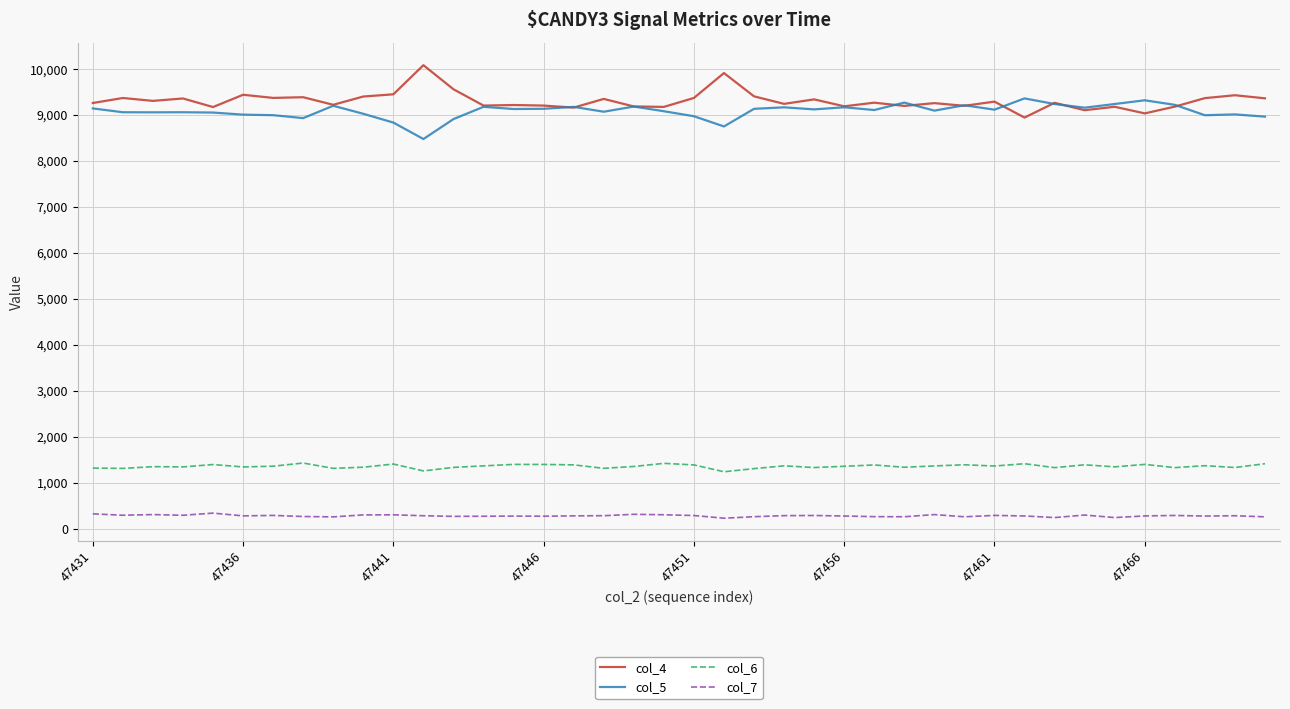

What is the greatest value displayed?

10084